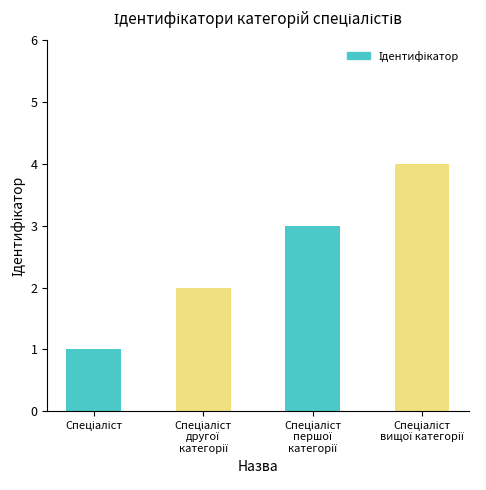

How many values are below 3?

2